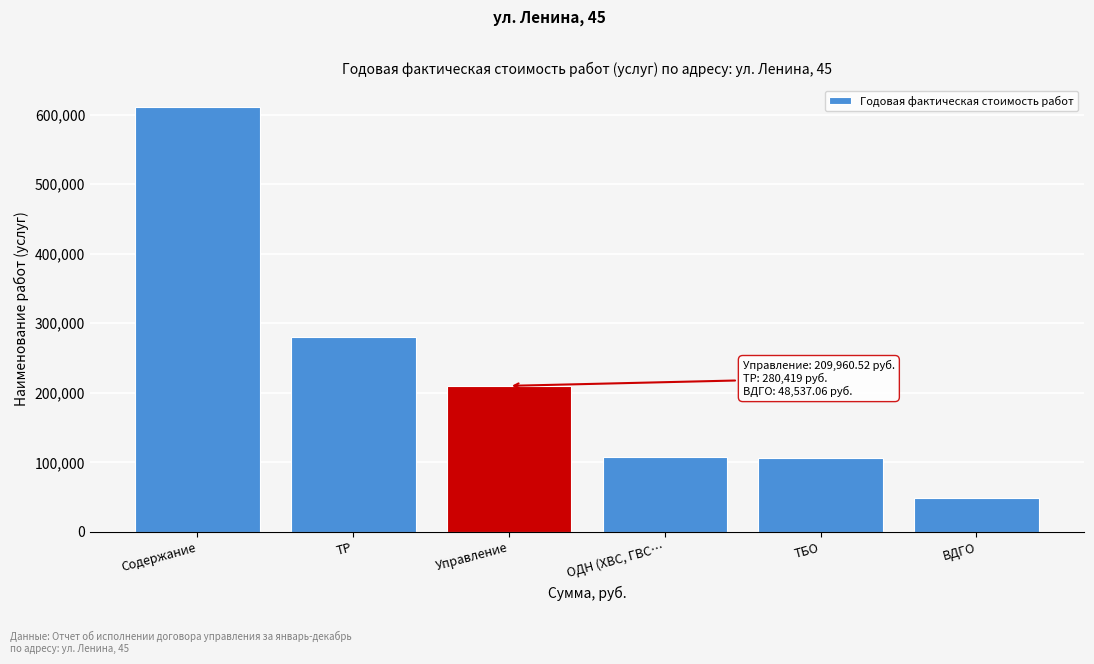

What is the label of the 1st bar from the left?

Содержание